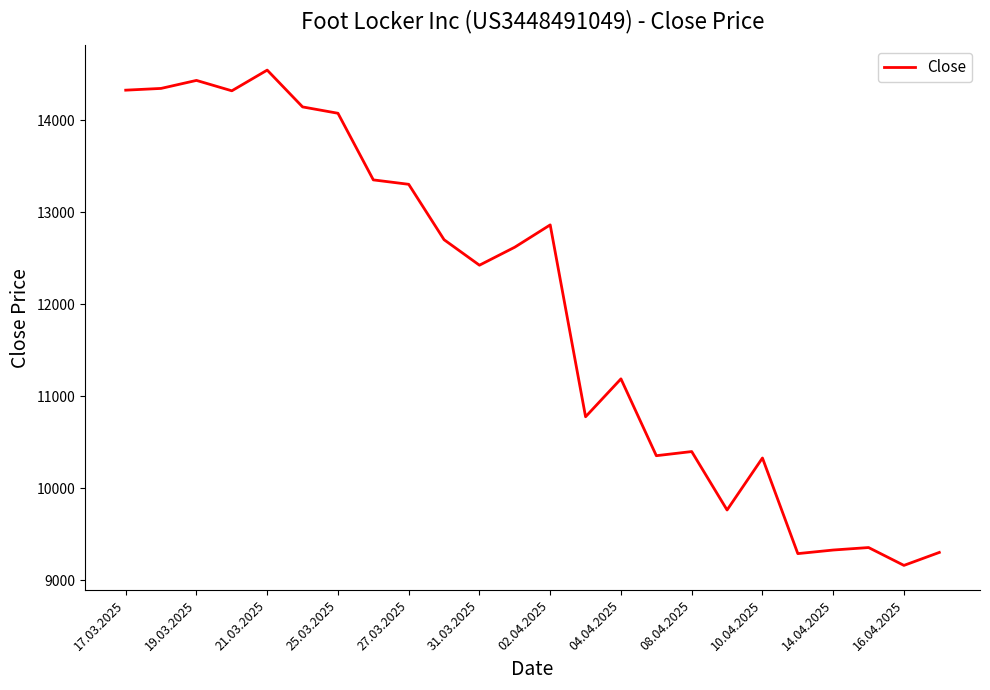

Is this an area chart (filled region under the line)?

No